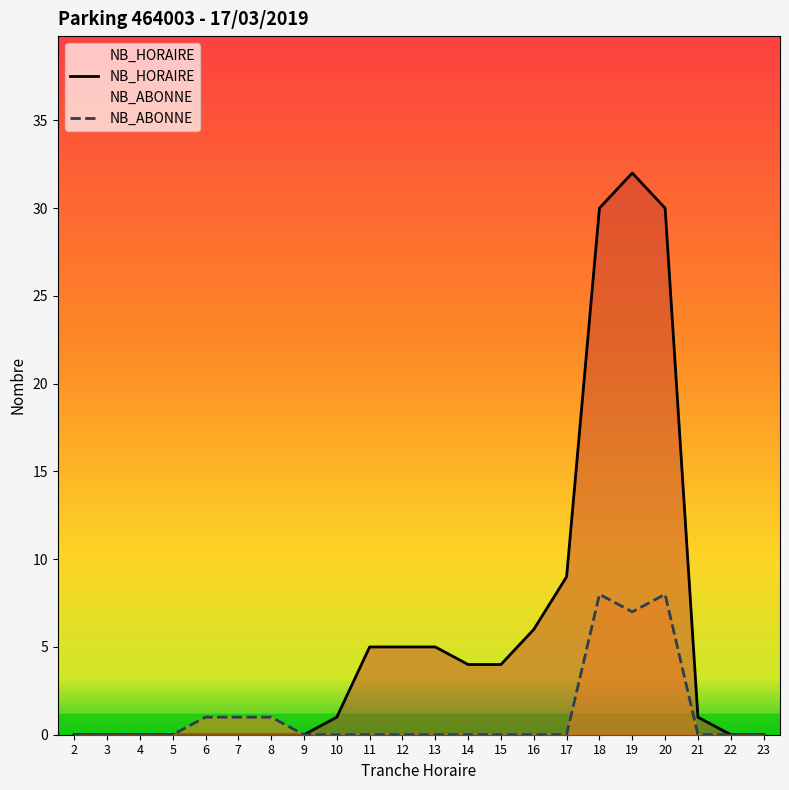

What is the average value of the NB_HORAIRE series?

6